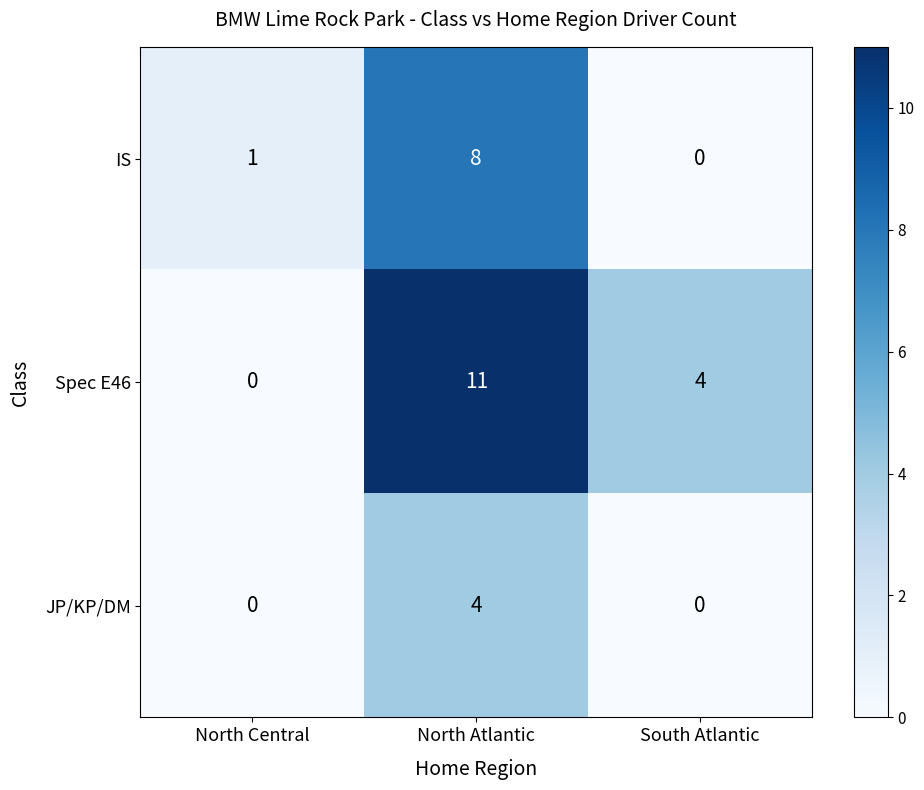

True or false: IS has a value of 8 at North Atlantic.

True